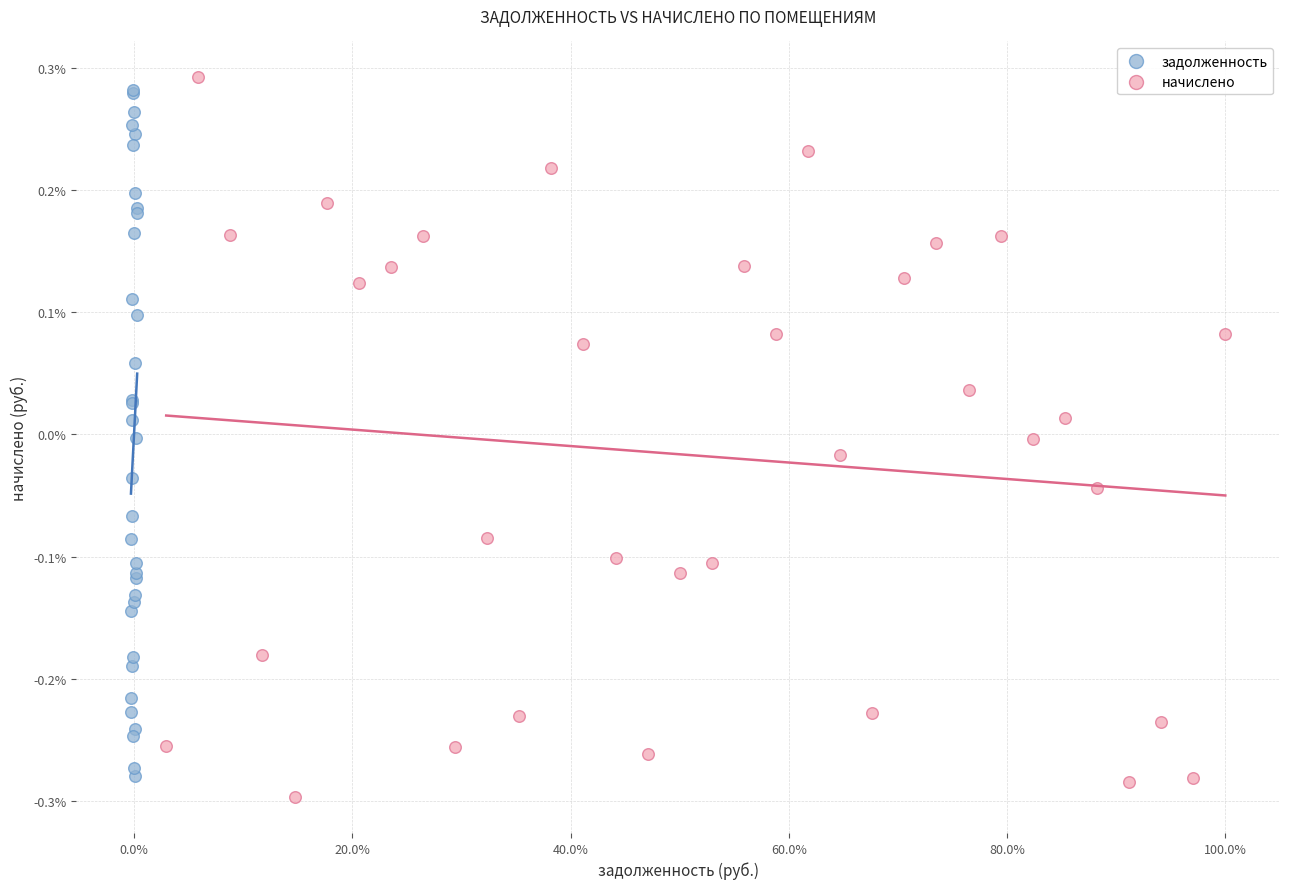

Which series contains the highest Y value?

начислено